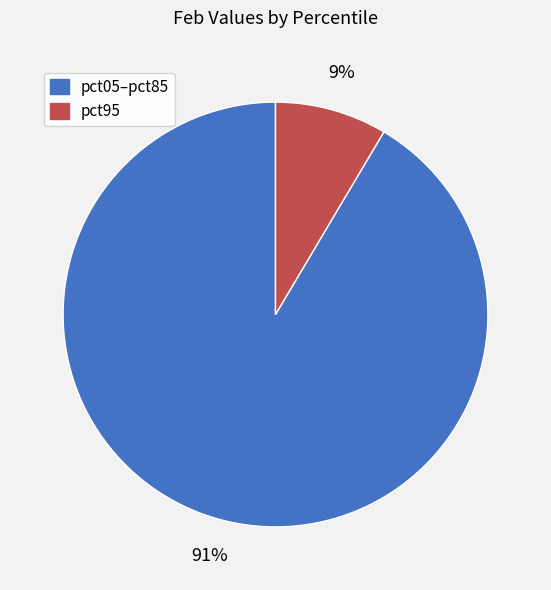

To the nearest percent, what is the average slice percentage?

50%